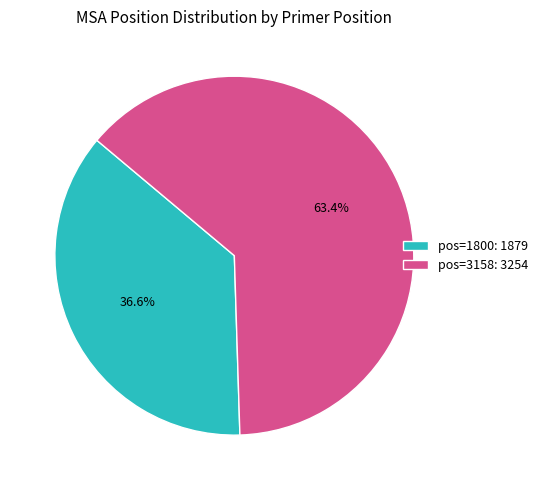

What is the smallest slice in the pie chart?

pos=1800